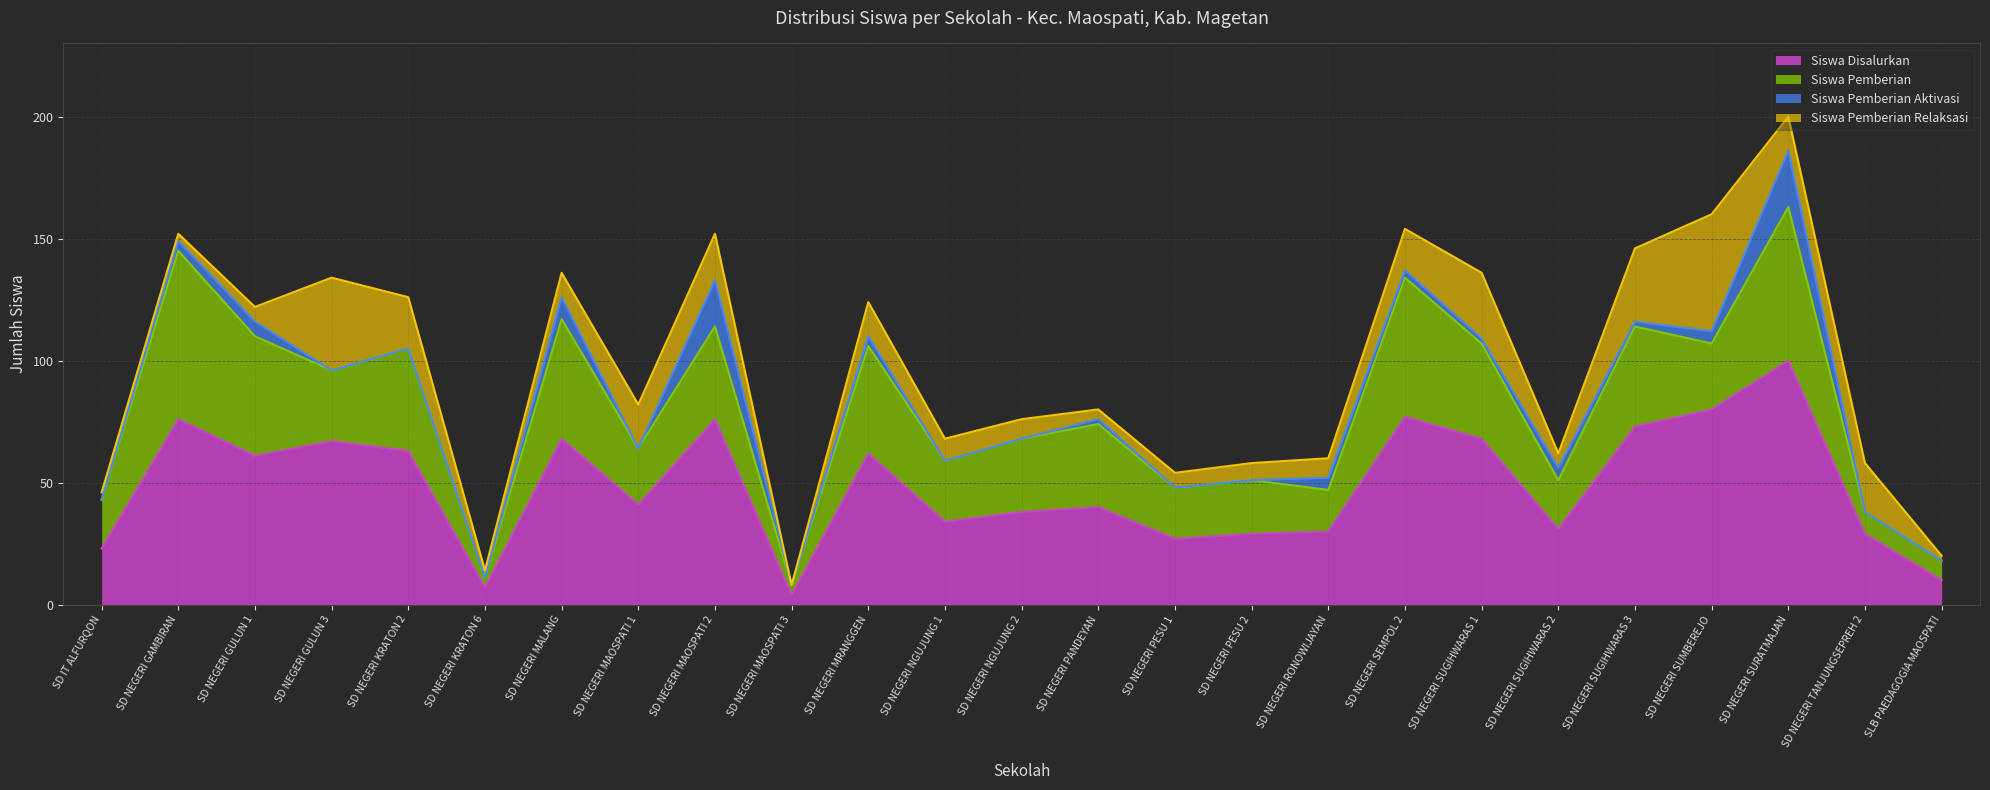

What is the sum of all Siswa Disalurkan values?

1214